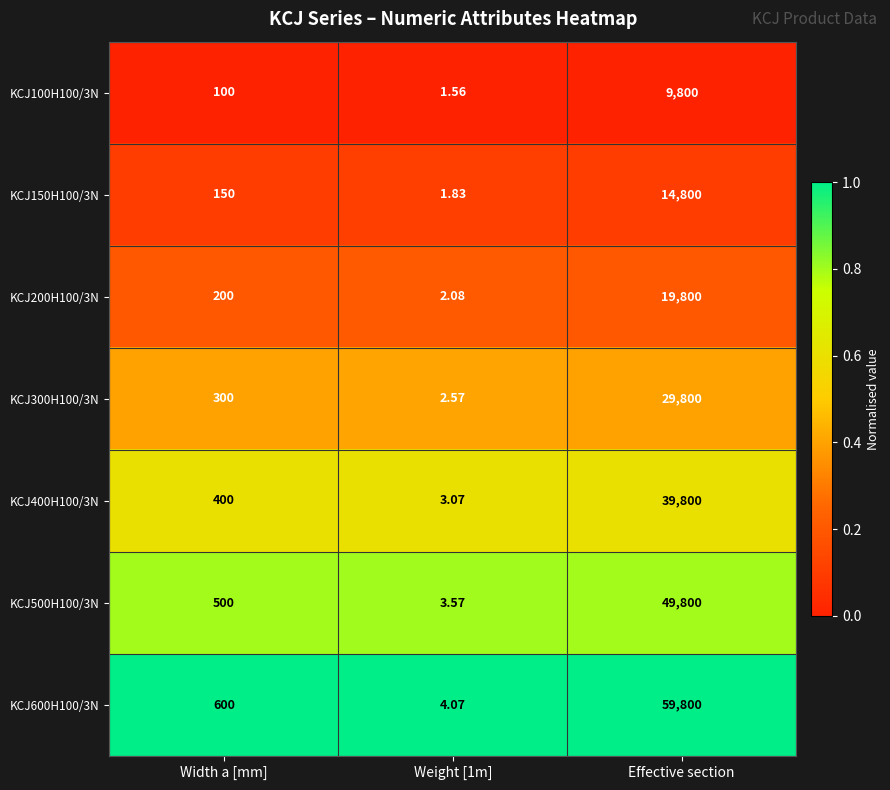

At which label is KCJ200H100/3N closest to 9901?

Width a [mm]